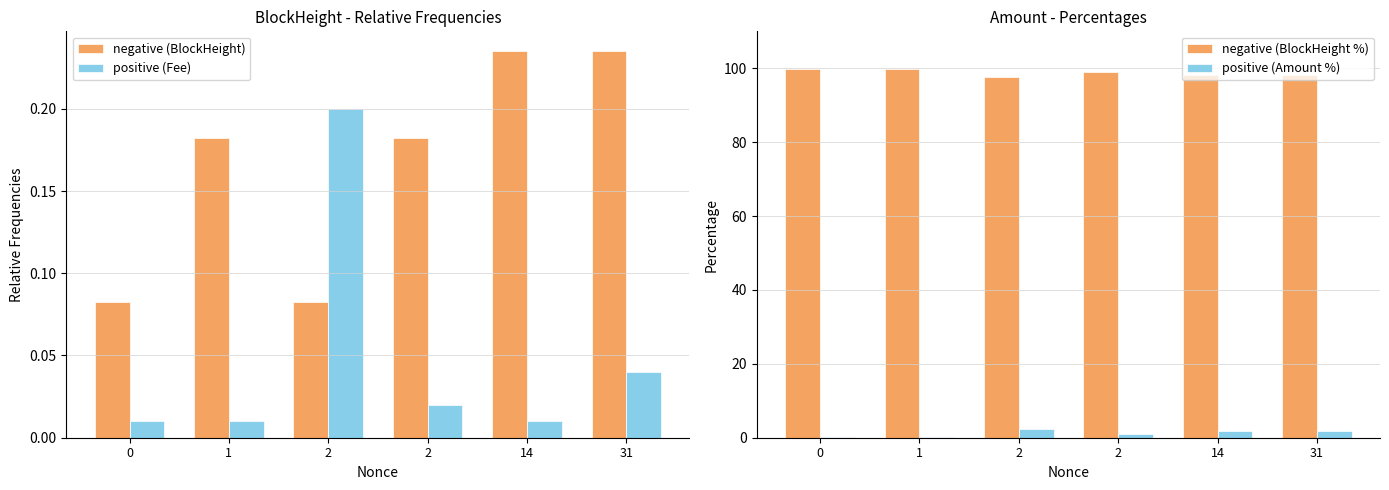

What is the total value across all series at 31?

100.3